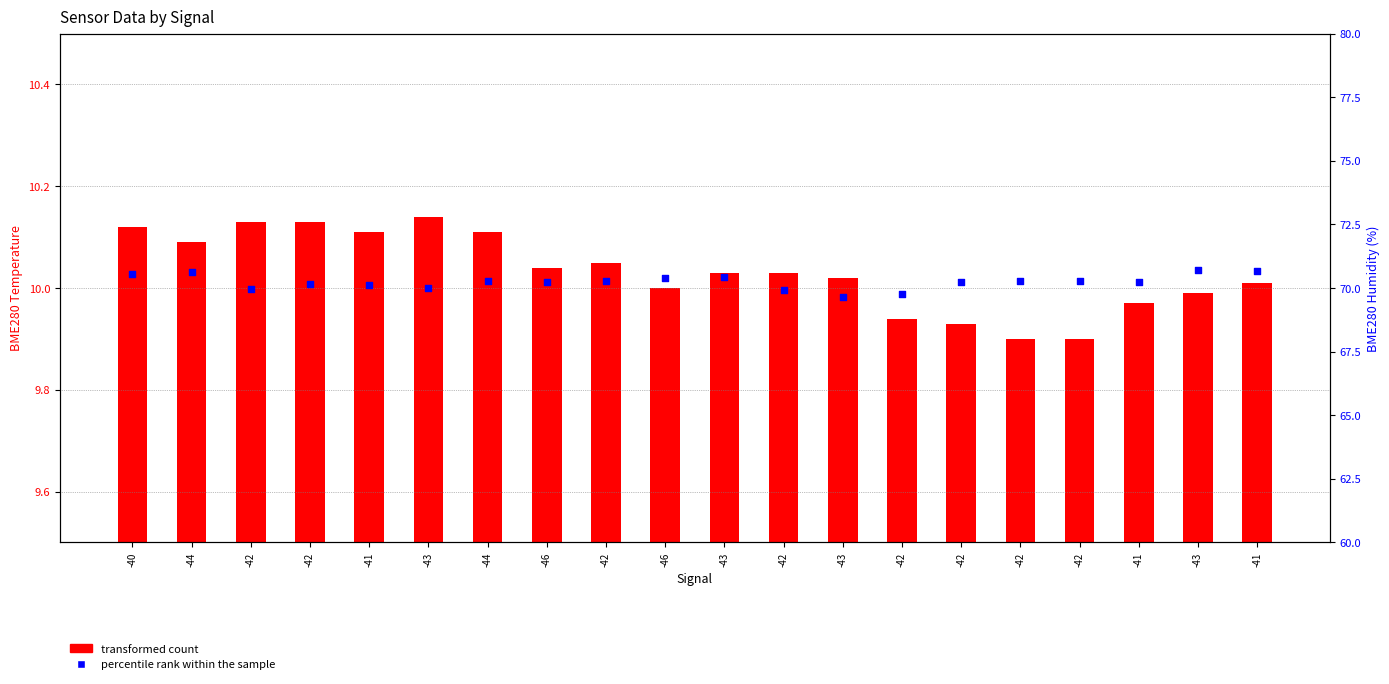

What are all the series names shown in the legend?

transformed count, percentile rank within the sample